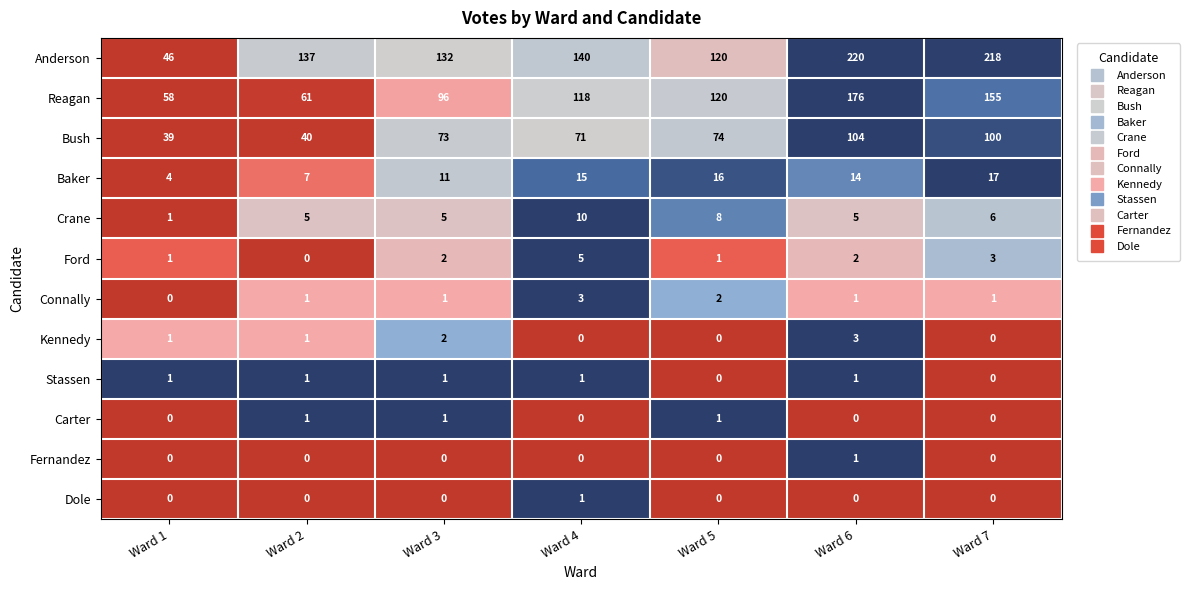

What is the sum of all Carter values?

3